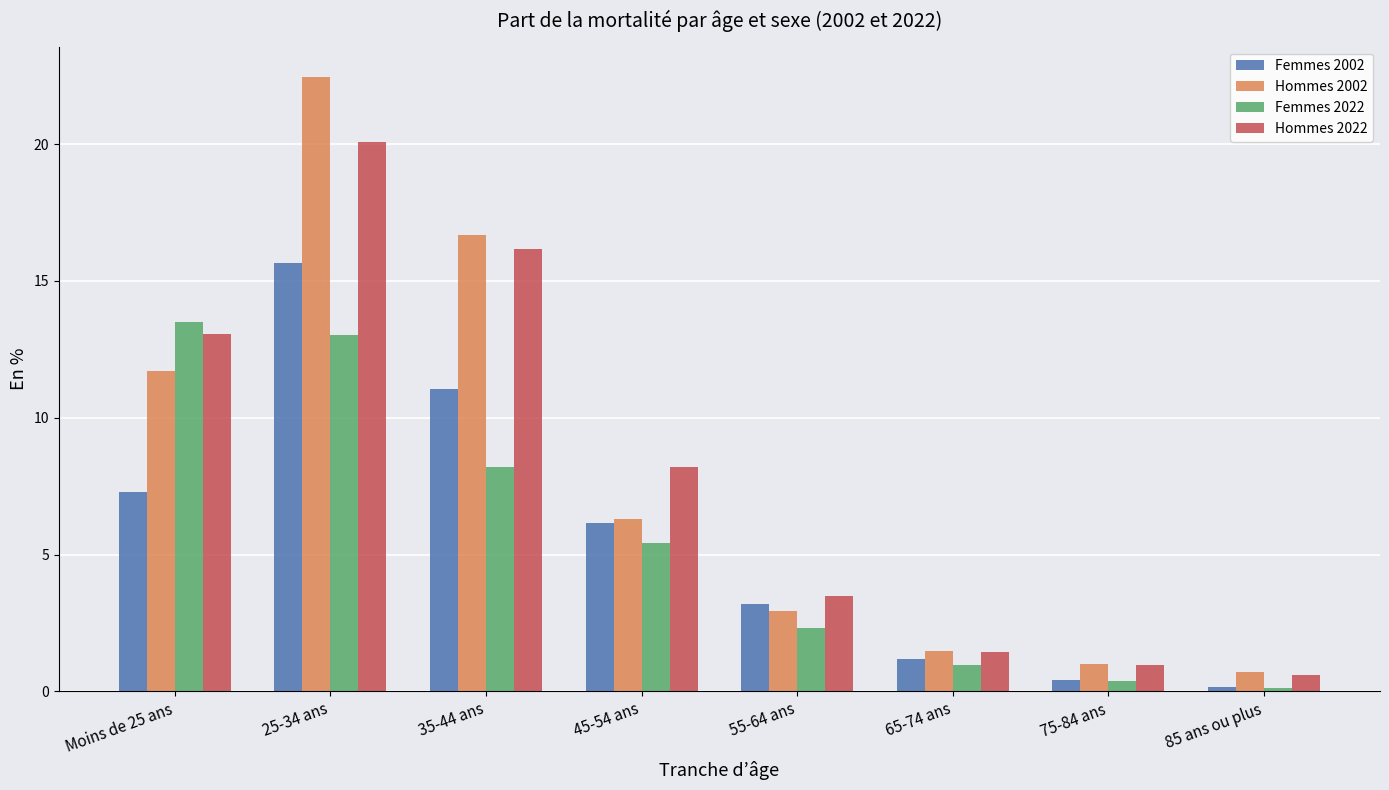

What is the difference between the maximum and second lowest values in the Hommes 2022 series?

19.1